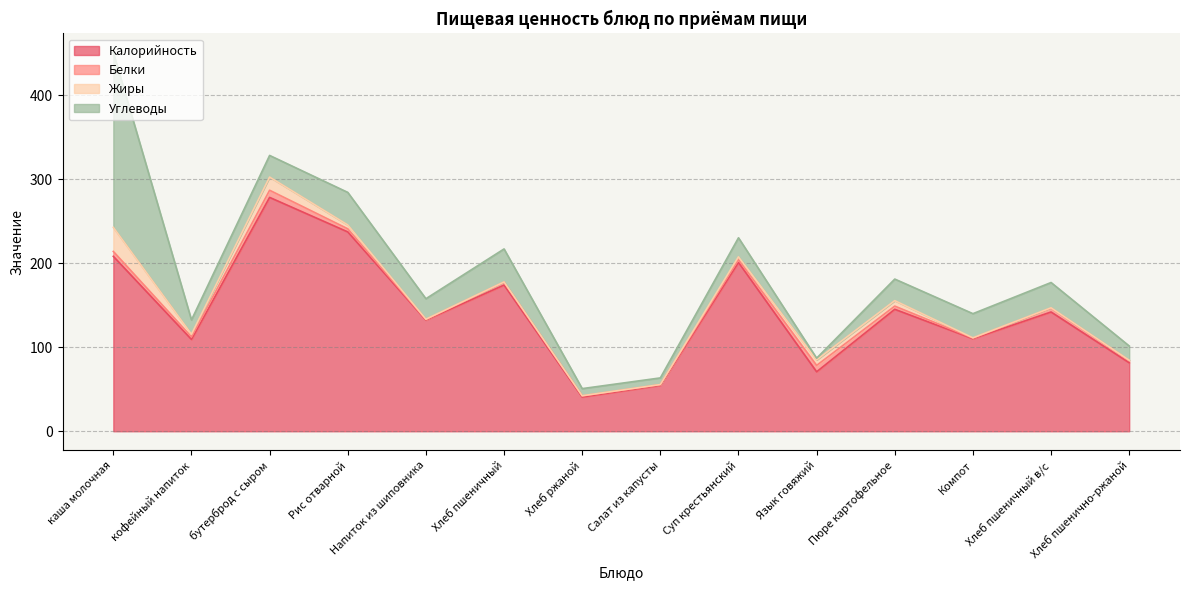

Which series has the widest spread of values?

Калорийность